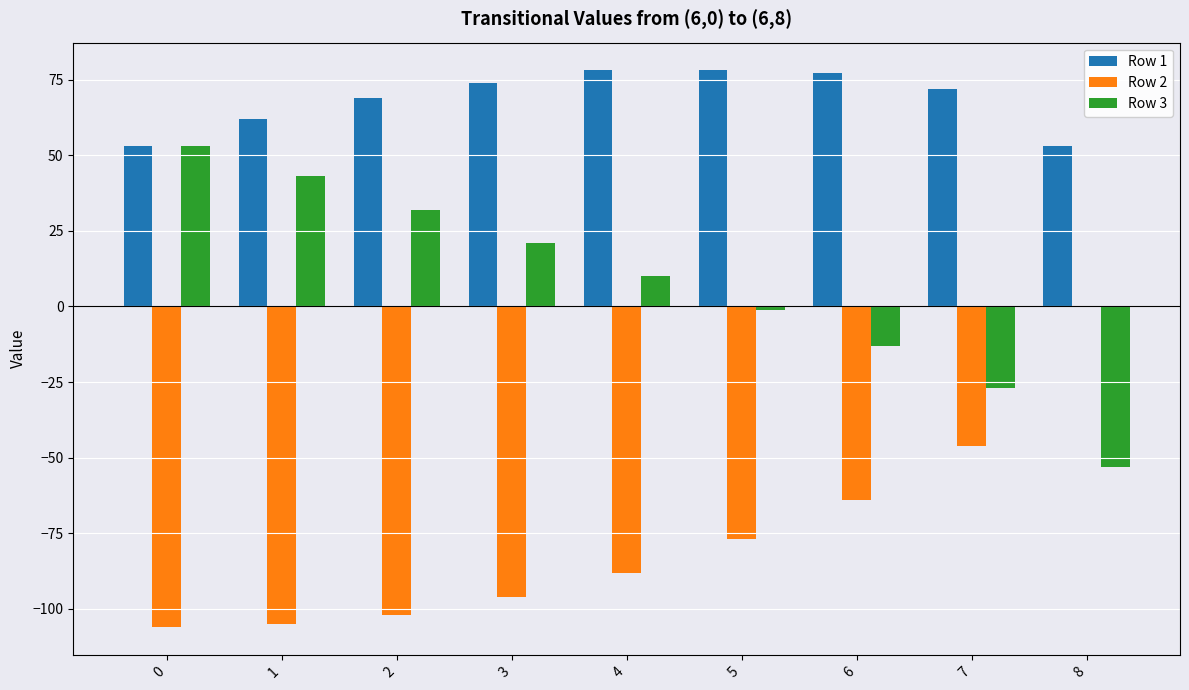

The value of Row 3 at 3 is 21.0. True or false?

True